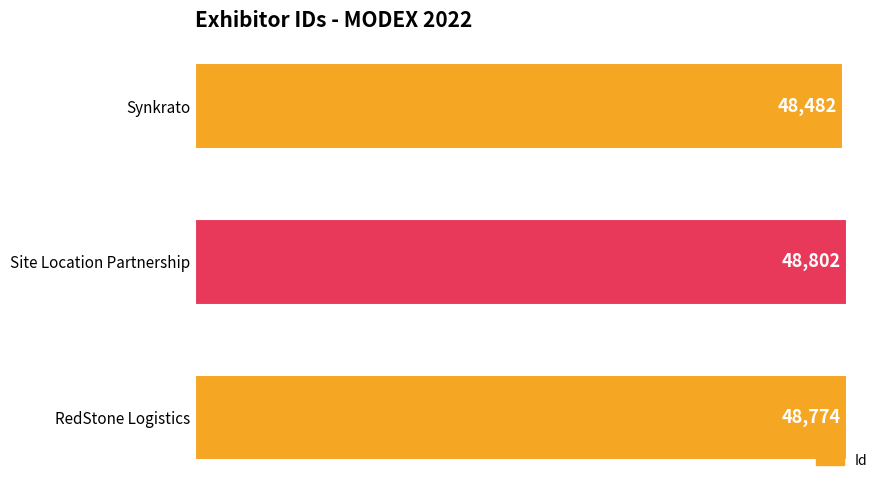

How many data points does each series have?

3